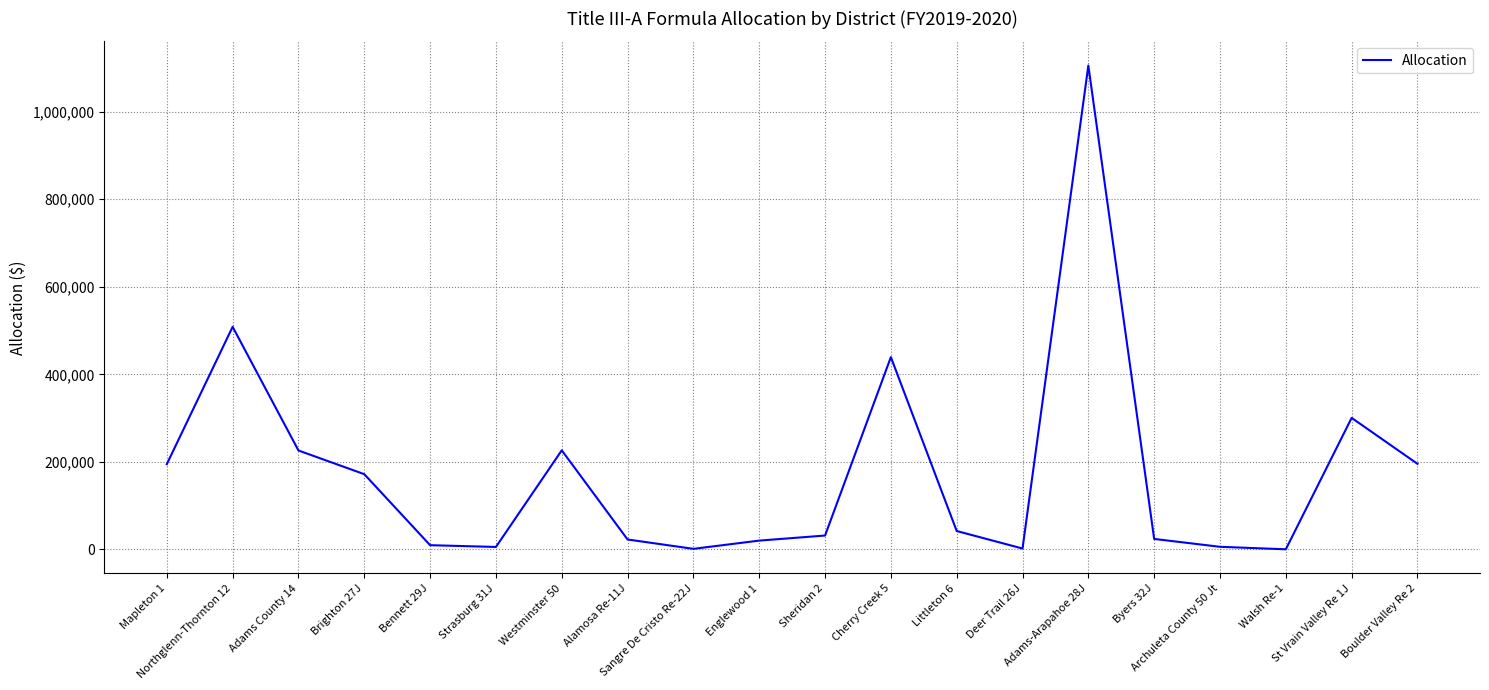

How many series are shown in this chart?

1